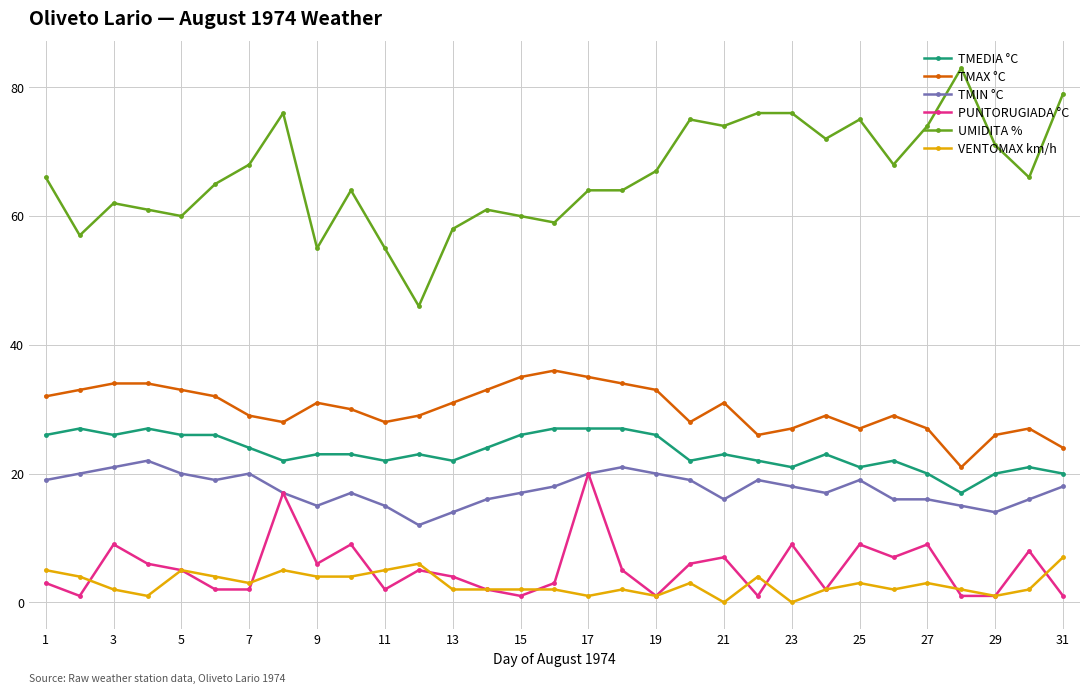

How many lines are shown in the chart?

6